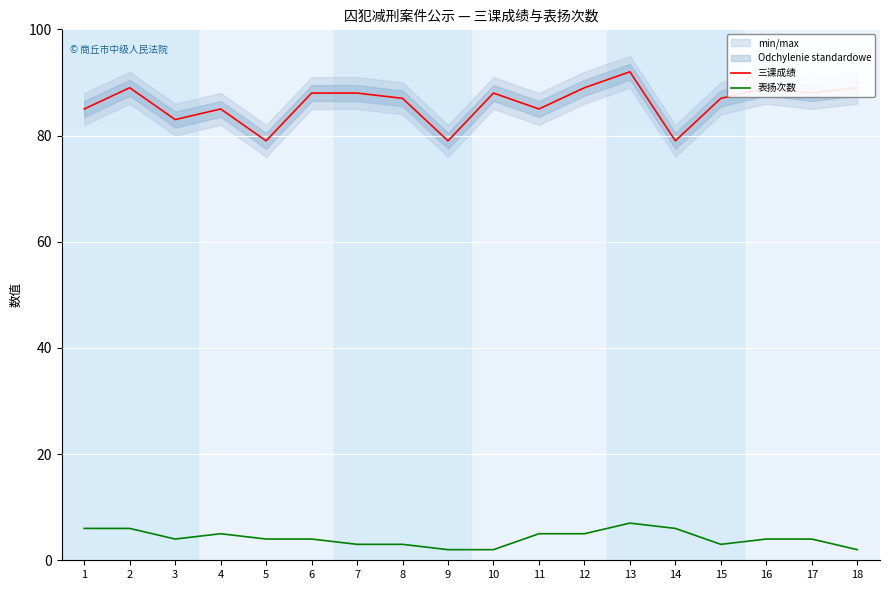

True or false: 表扬次数 and 三课成绩 cross at least once.

False